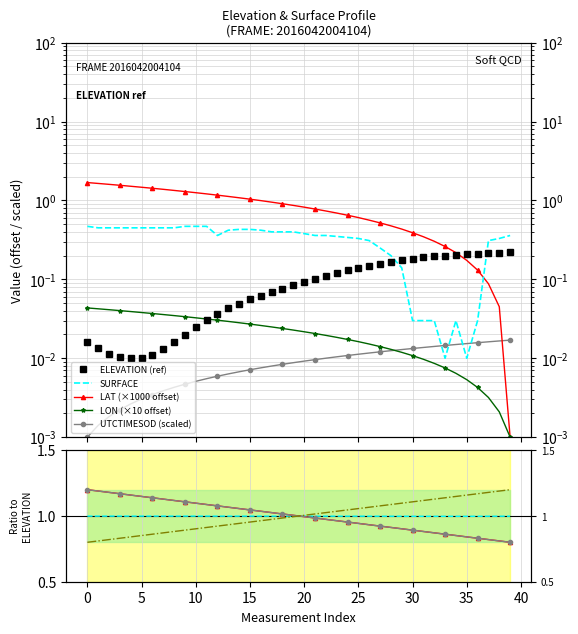

Between 25 and 15, which is larger?

25